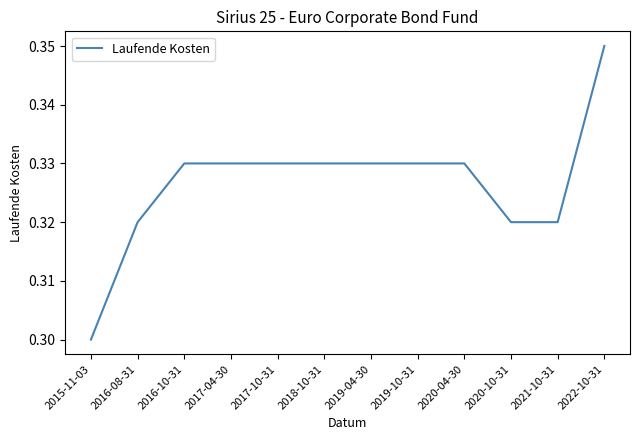

Which has a higher value, 2017-04-30 or 2016-08-31?

2017-04-30